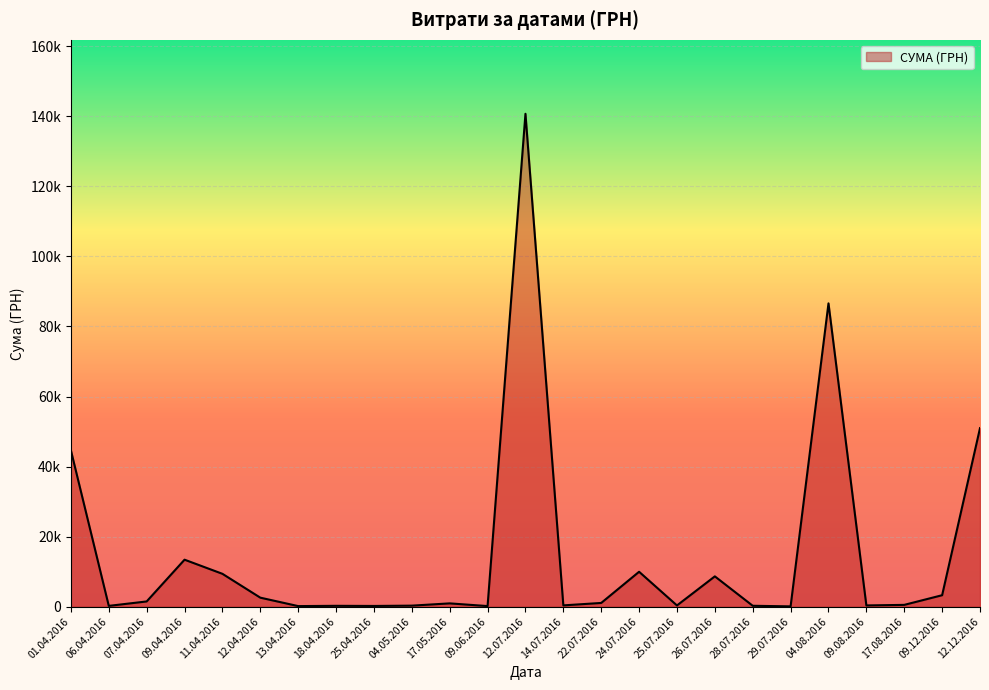

True or false: the data shows 9960.8 at 24.07.2016.

True